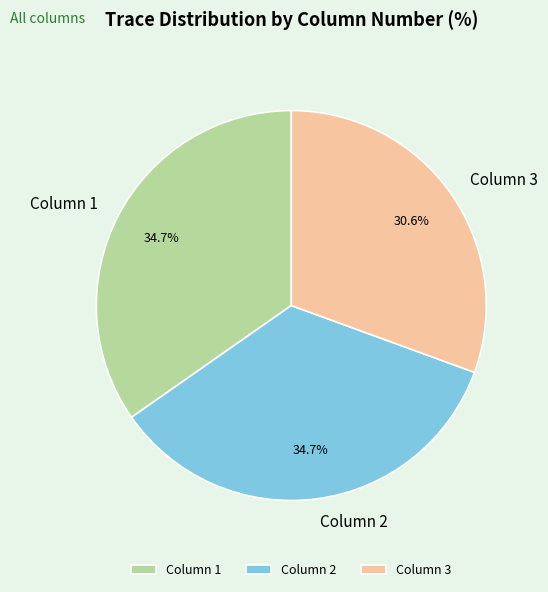

To the nearest percent, what is the difference between the Column 3 and Column 1 slice percentages?

4%